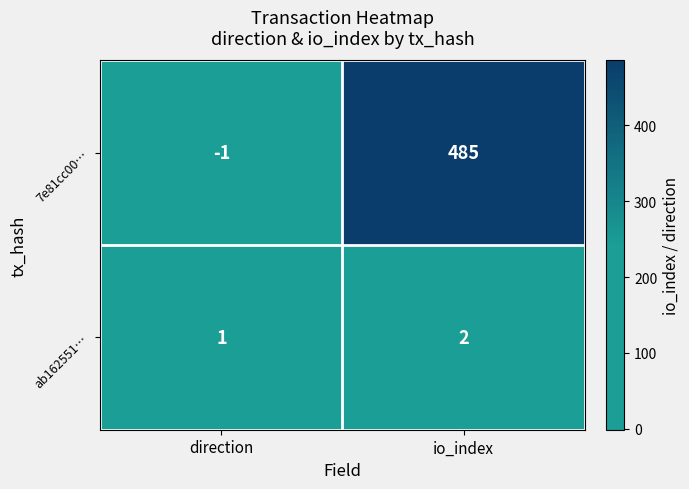

What is the difference between the highest and lowest values at io_index?

483